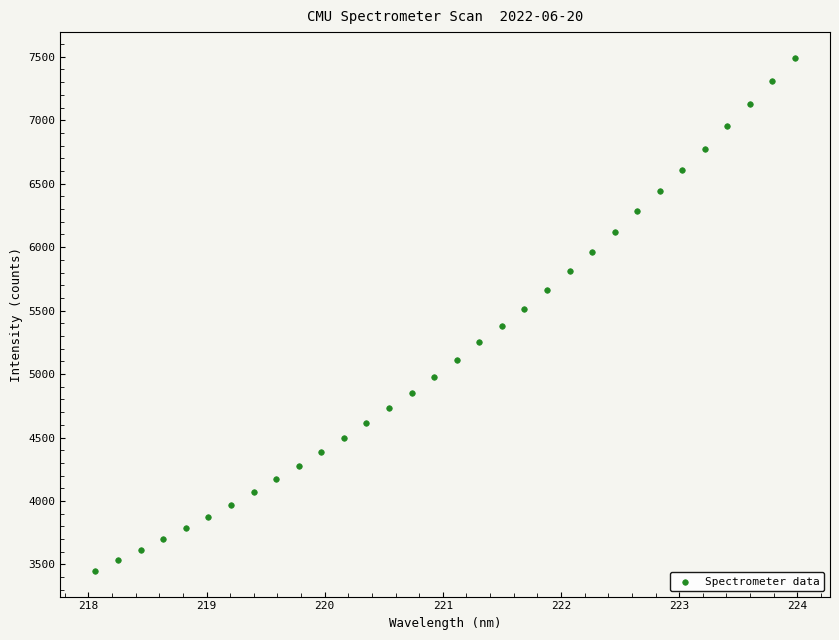

What is the range of Y values (max minus min)?

4043.0